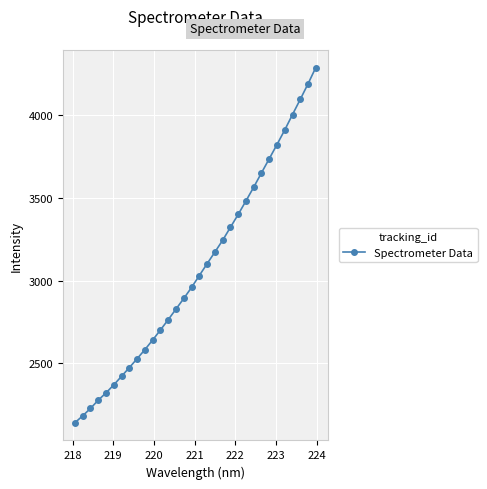

What is the difference between the second highest and second lowest values?

2007.0